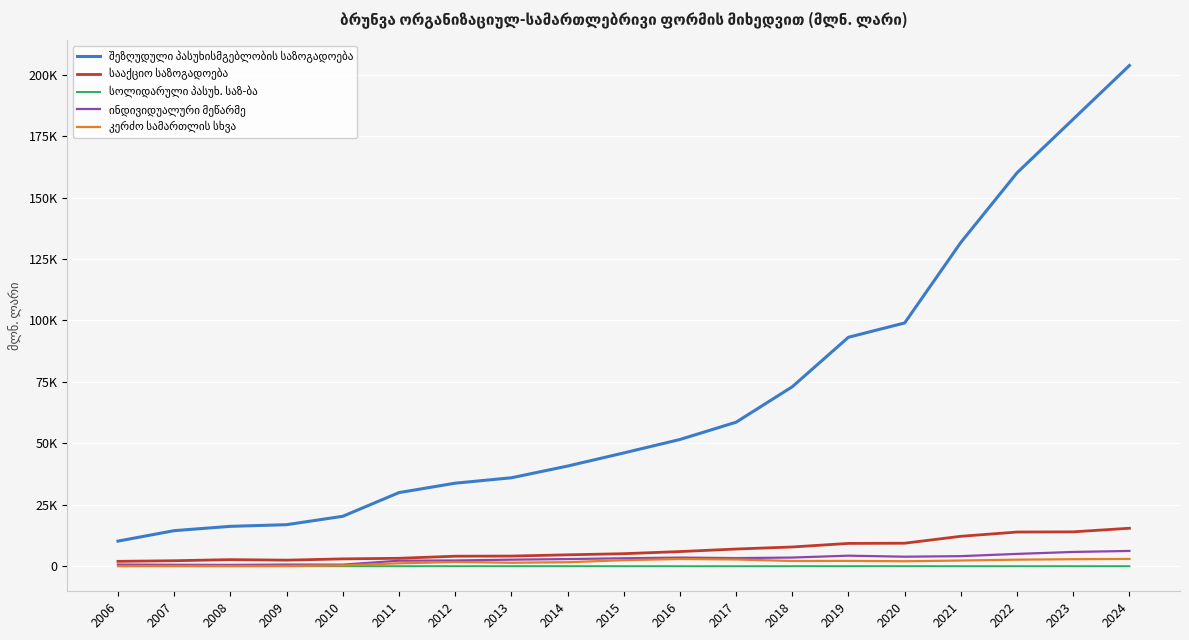

True or false: კერძო სამართლის სხვა and ინდივიდუალური მეწარმე cross at least once.

False